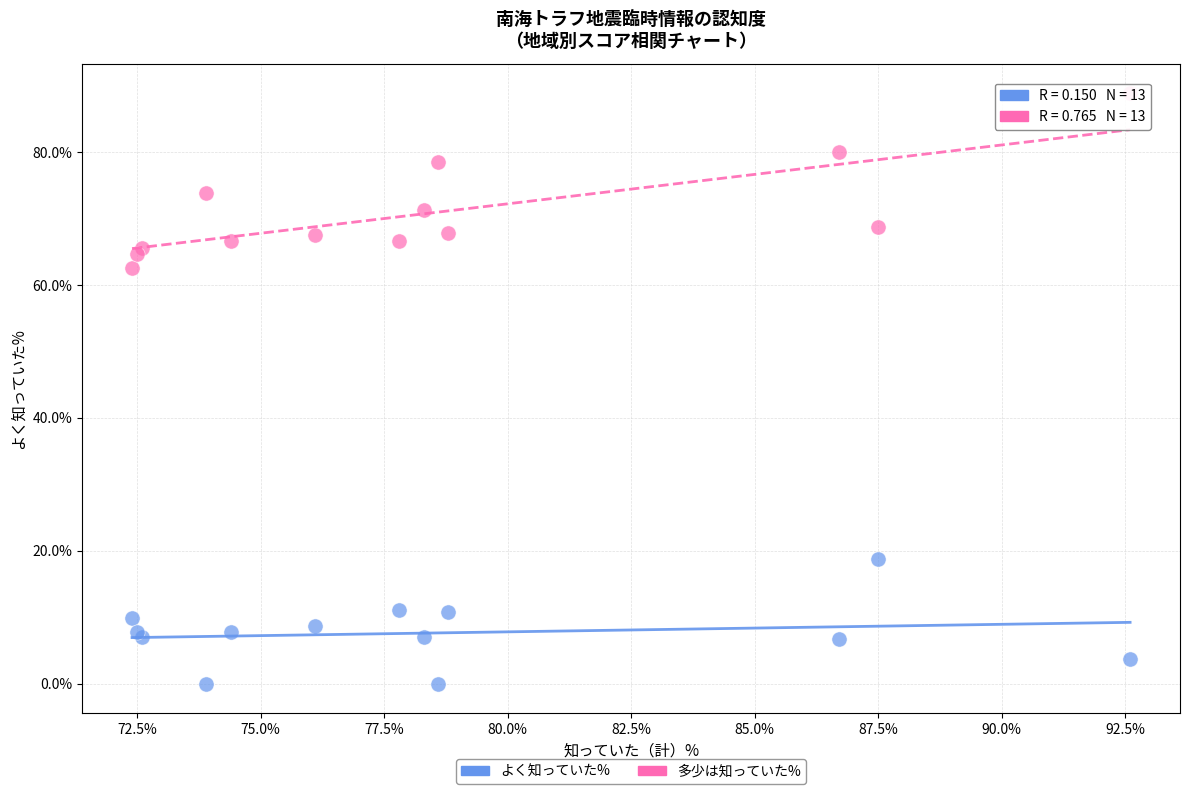

In the 多少は知っていた% series, what Y value is closest to 75?

73.9